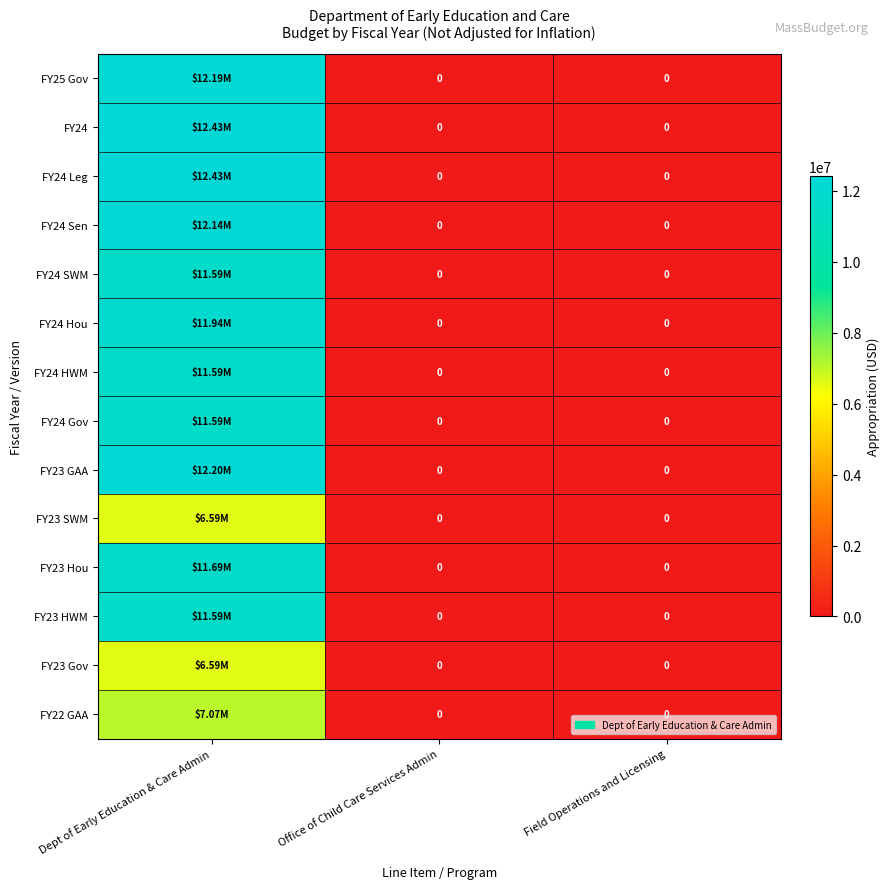

Which series has the largest range (max minus min)?

FY24